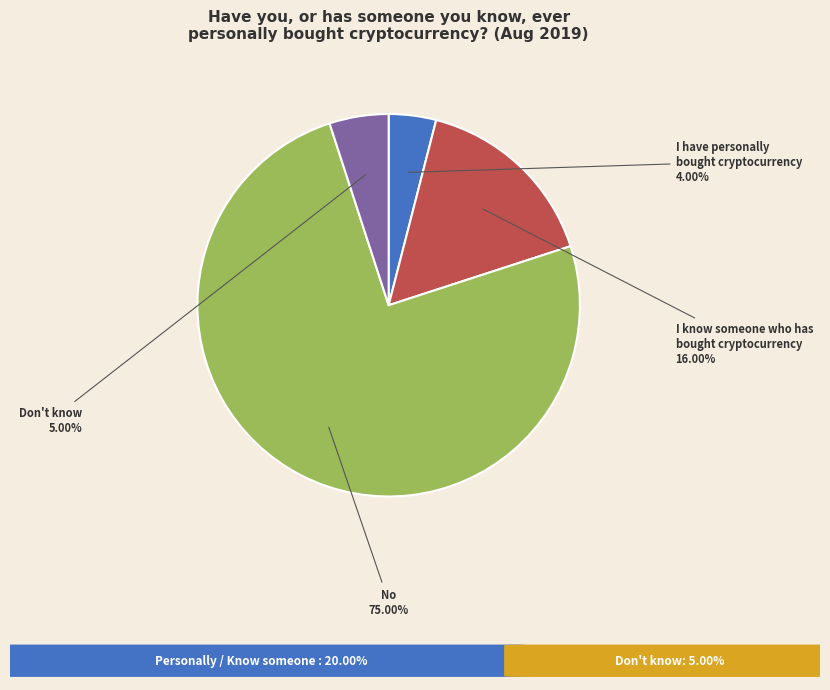

To the nearest percent, what is the difference between the largest and smallest slice percentages?

71%